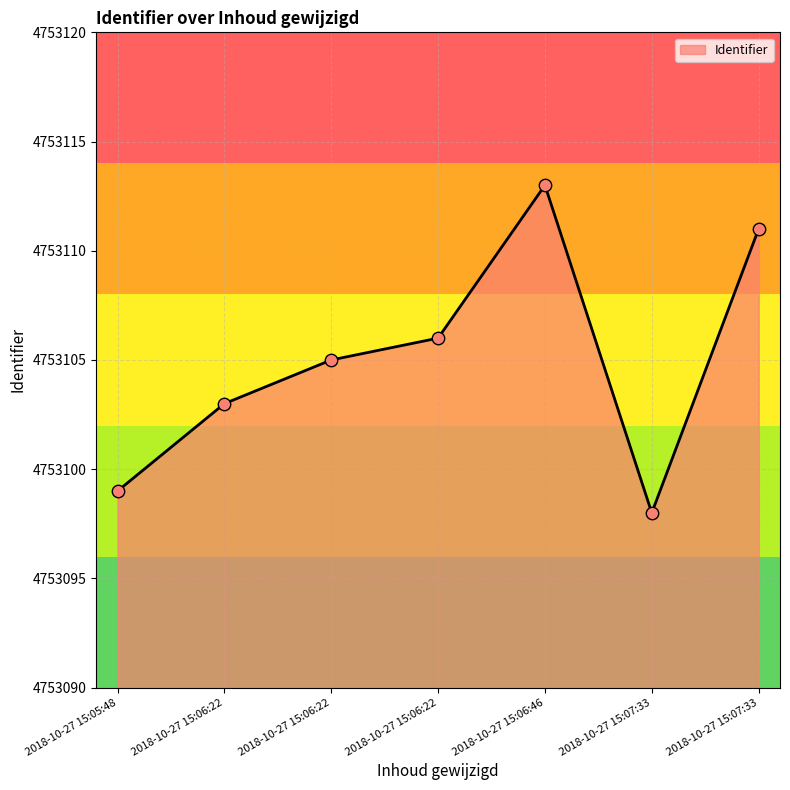

What is the change in value from 2018-10-27 15:05:48 to 2018-10-27 15:06:22?

+4